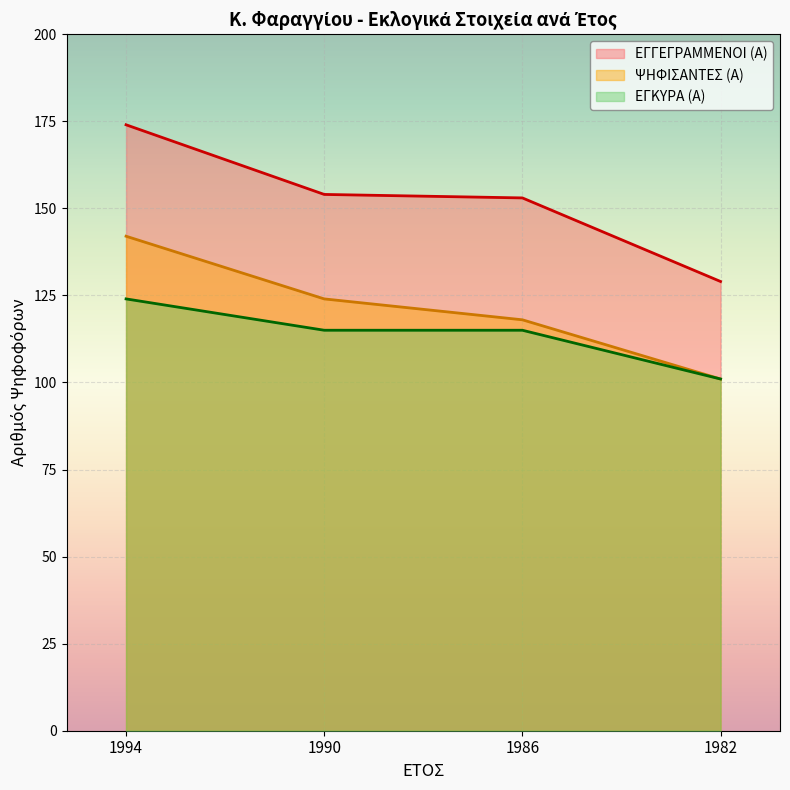

What is the average value of the ΕΓΓΕΓΡΑΜΜΕΝΟΙ (Α) series?

152